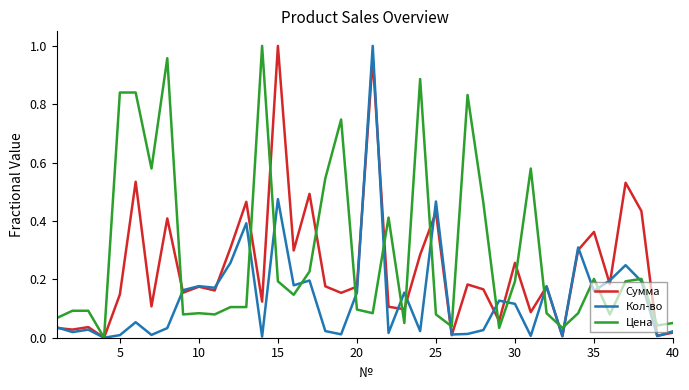

Rank the series by their average value, from lowest to highest.

Кол-во, Сумма, Цена